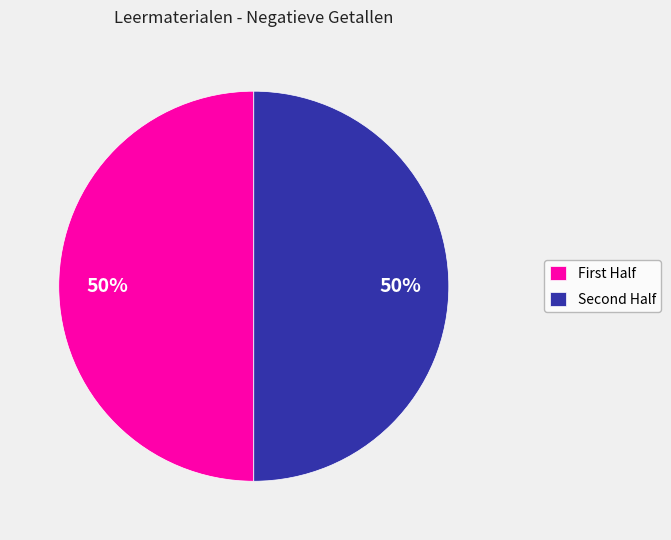

To the nearest percent, what is the average slice percentage?

50%